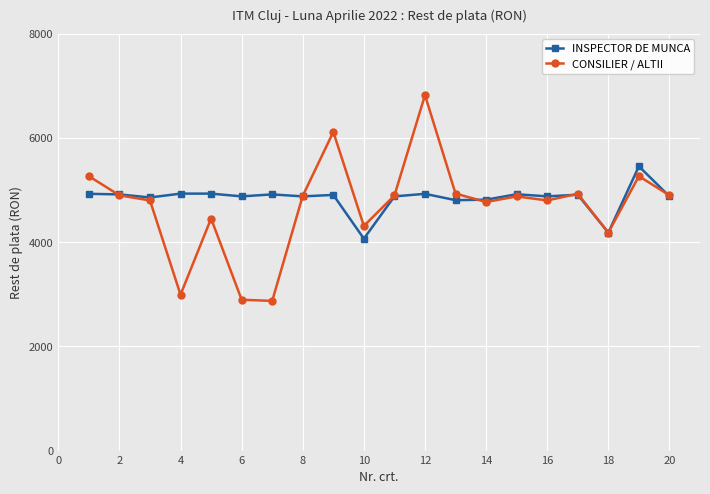

True or false: INSPECTOR DE MUNCA has more than 0 interior local peaks.

True